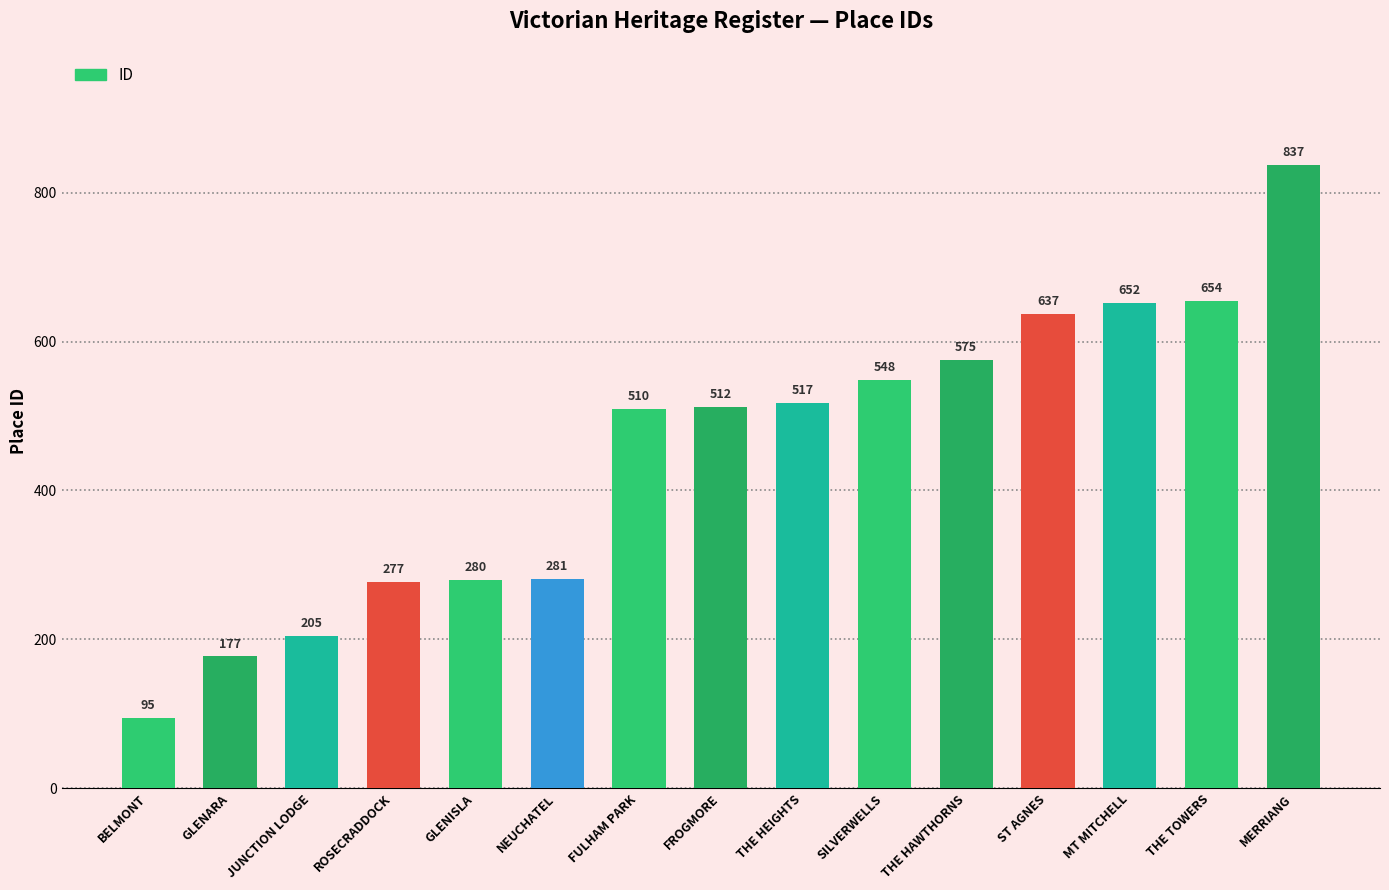

The value at FULHAM PARK is 510. True or false?

True